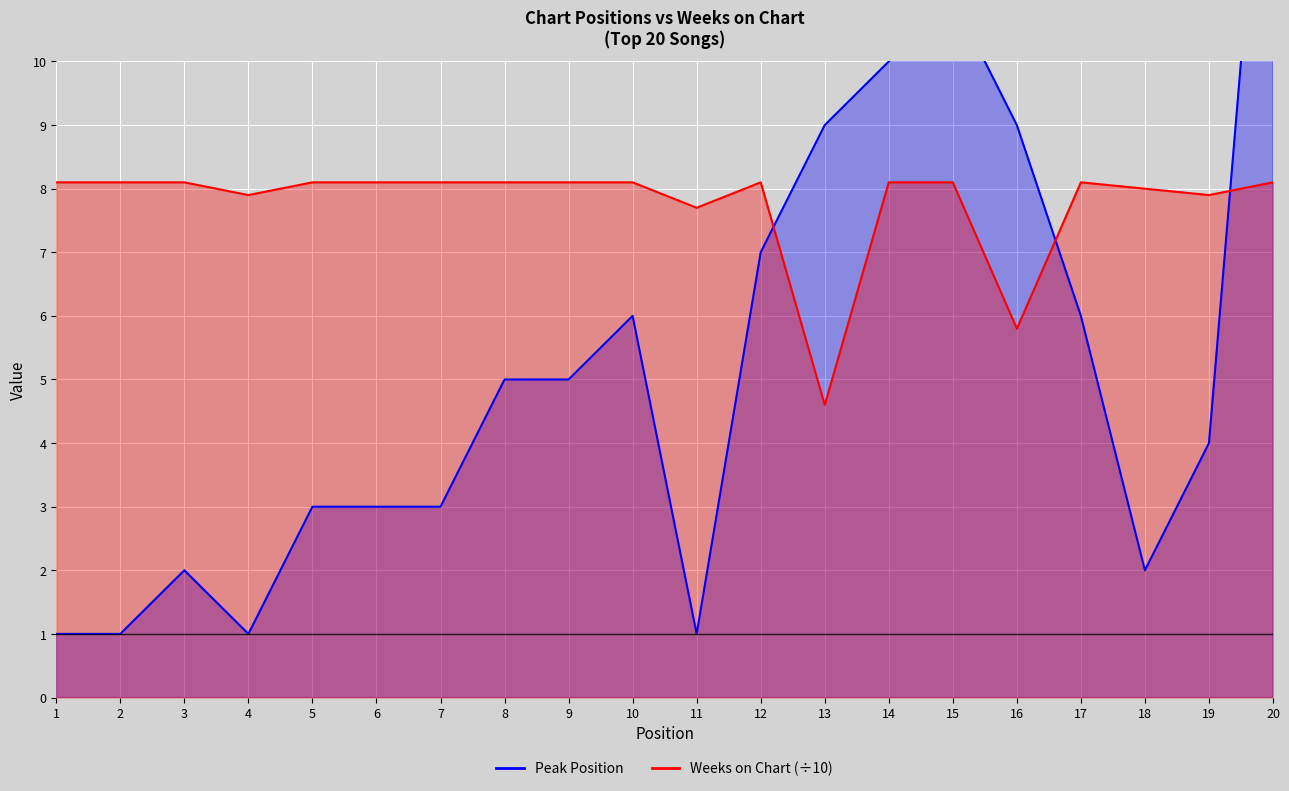

Which series has the largest total across all categories?

Weeks on Chart